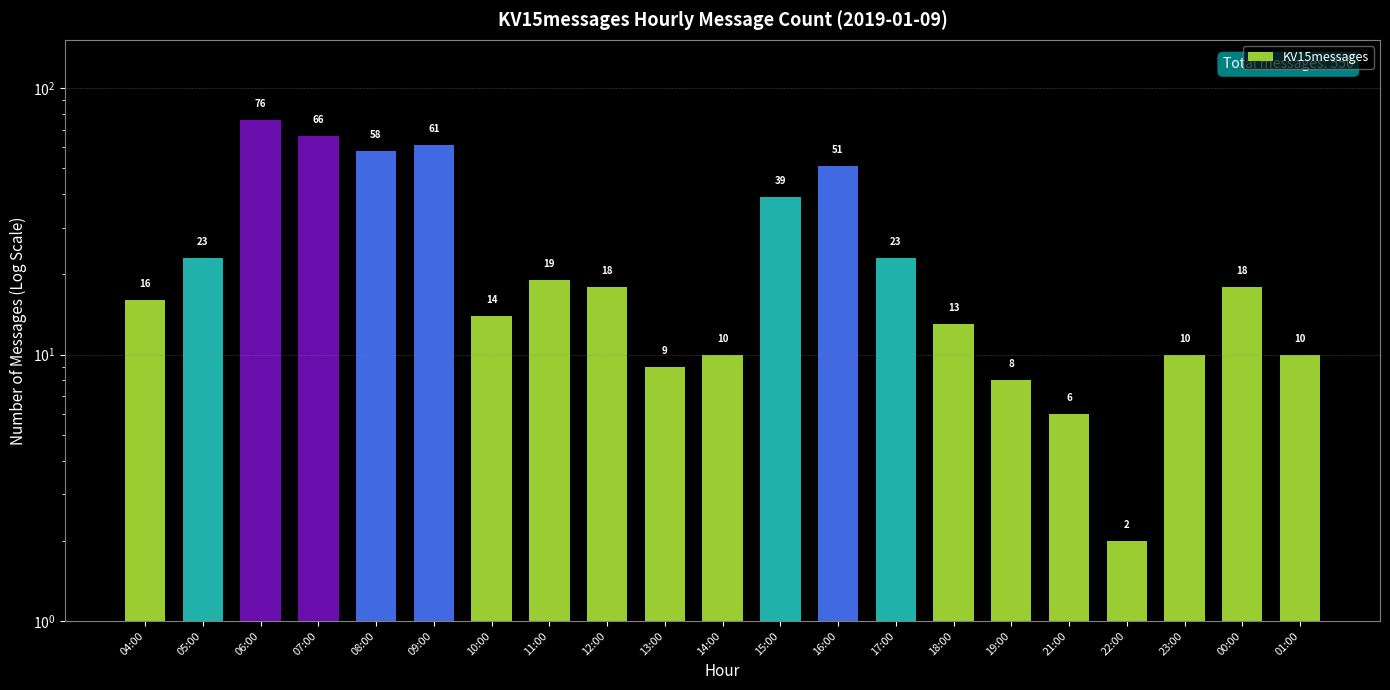

Approximately how many times larger is the value at 12:00 compared to 15:00?

0.5